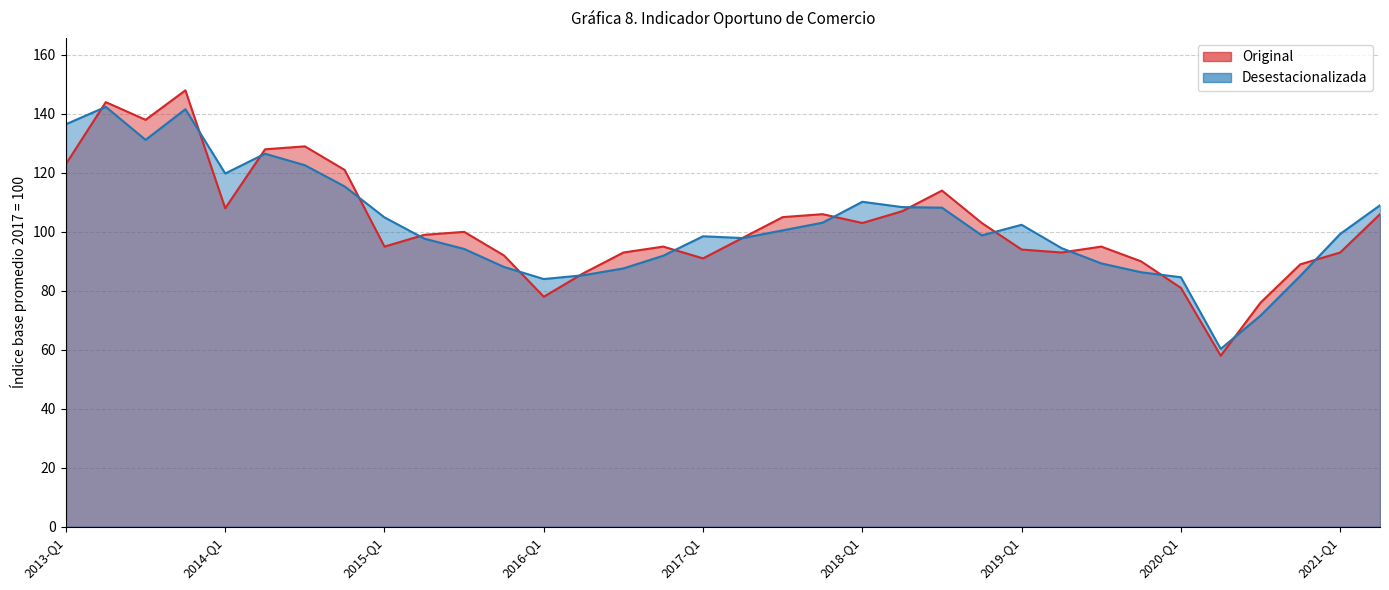

Which series has the widest spread of values?

Original